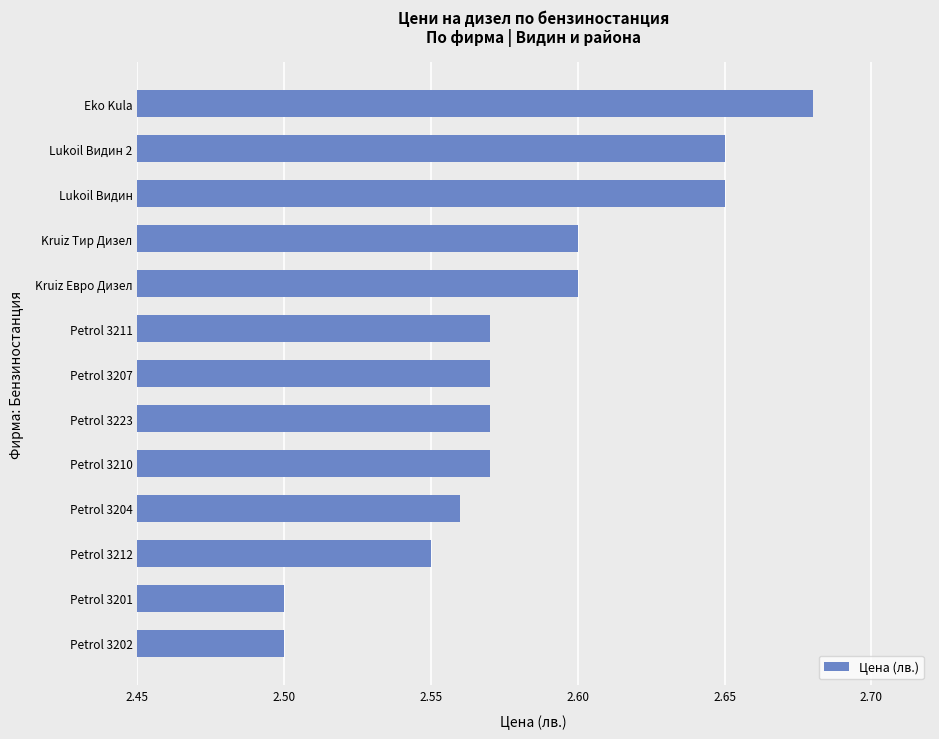

Which category has the highest value across all series?

Eko Kula